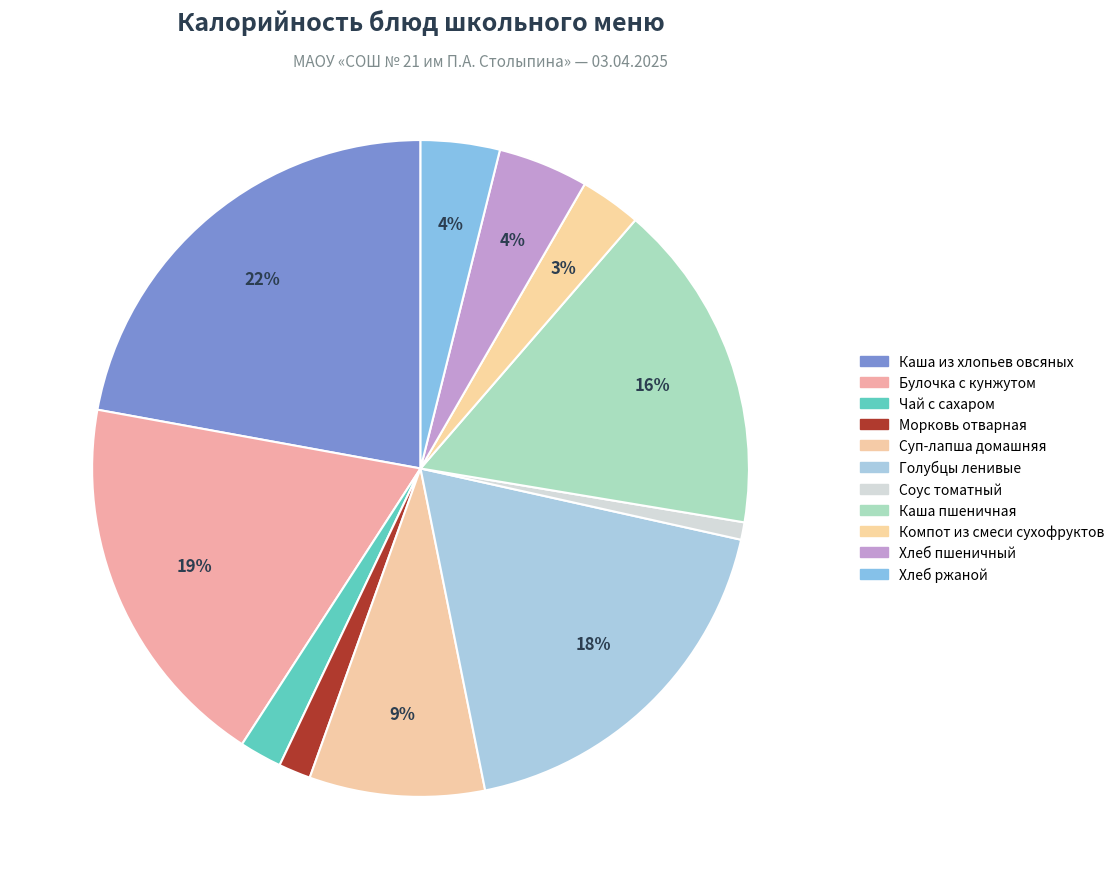

How many segments does this pie chart have?

11